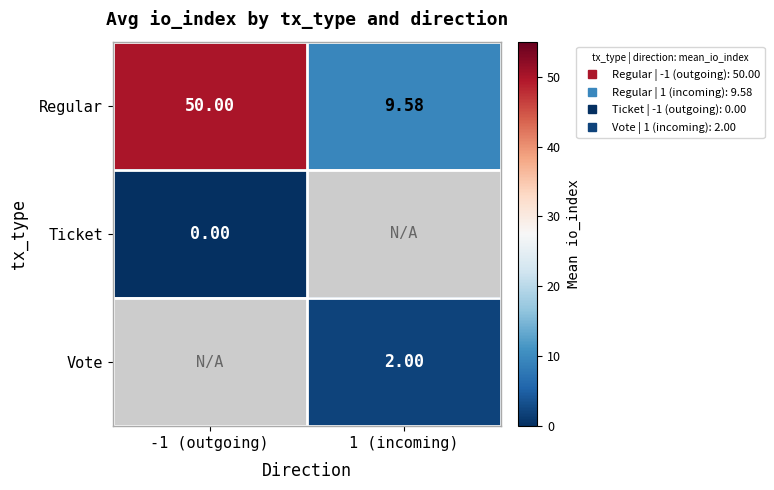

How many values in Vote are above zero?

1